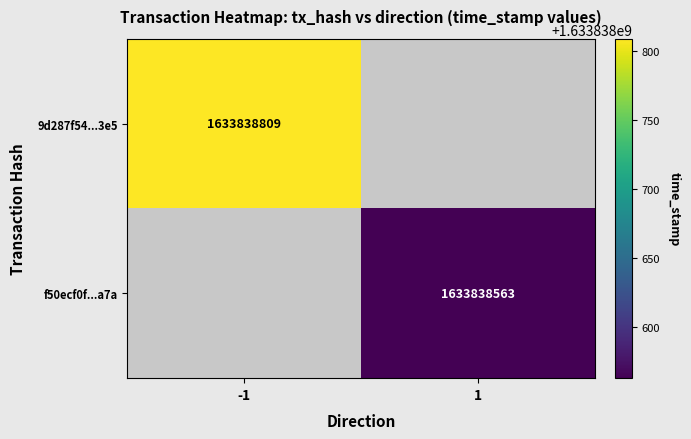

What is the spread (max minus min) of values at time_stamp?

246